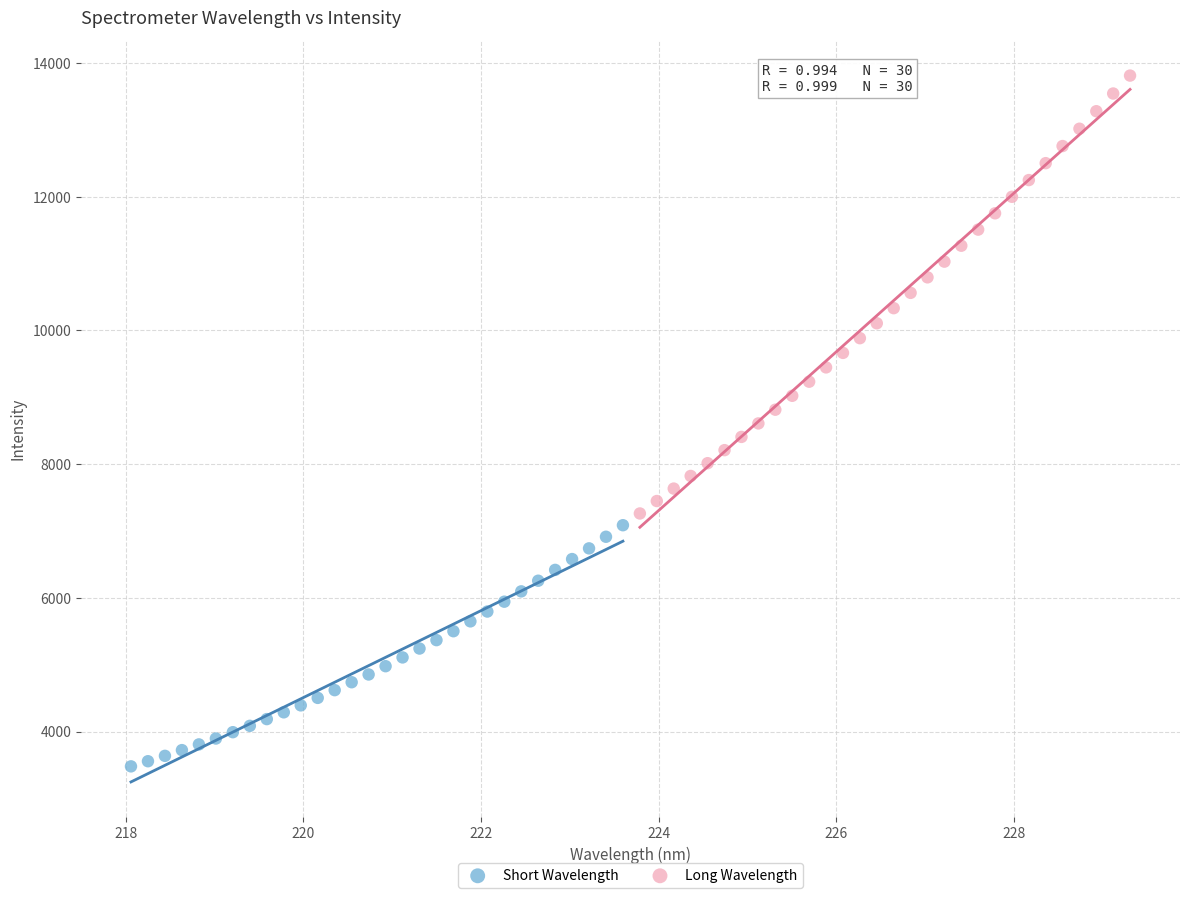

Which series has the largest Y range (max minus min)?

Long Wavelength